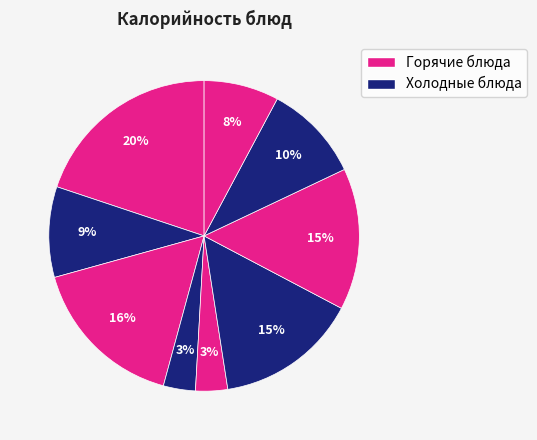

How many slices are in this pie chart?

9